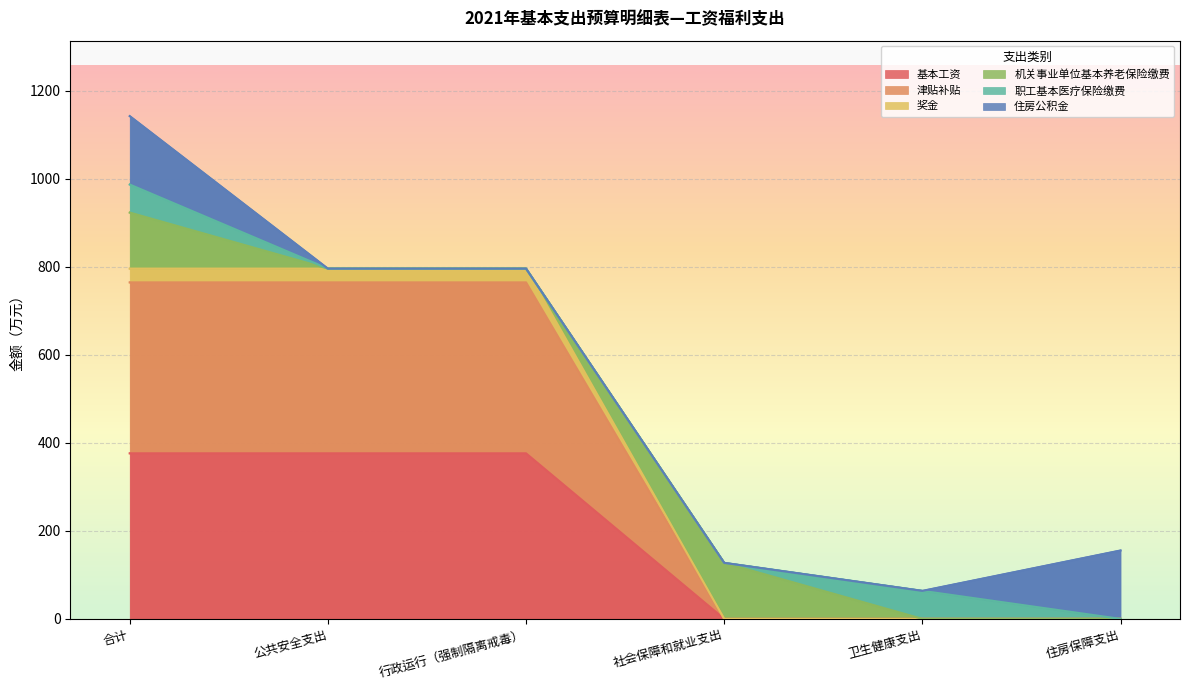

At which label does 基本工资 reach its peak?

合计